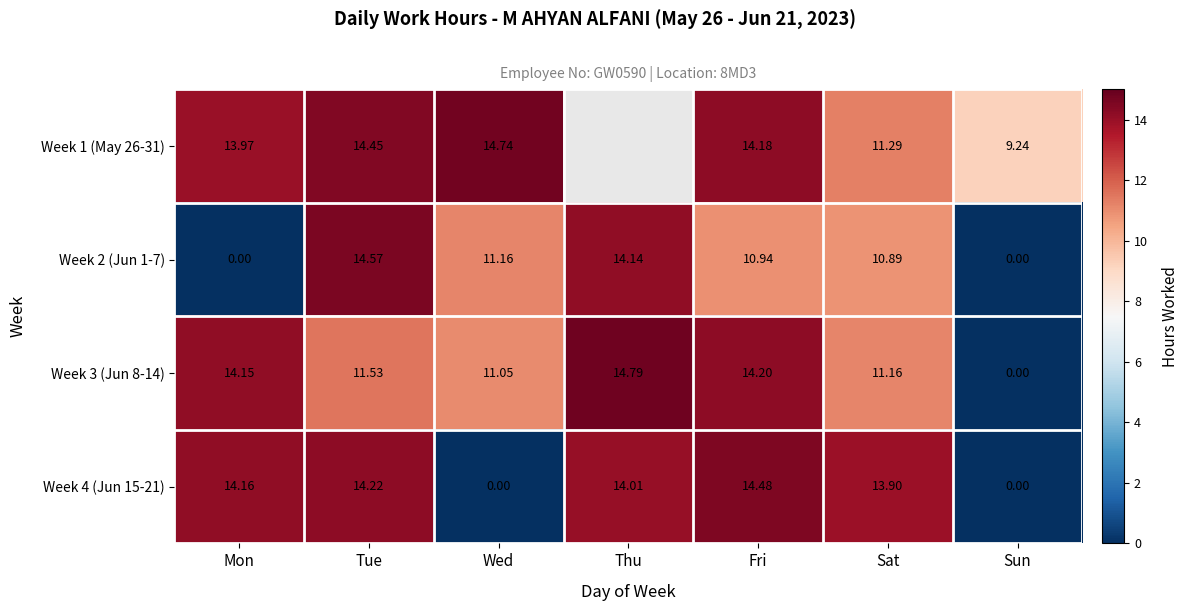

Is it true that Week 2 (Jun 1-7) equals 5.0 at Wed?

False